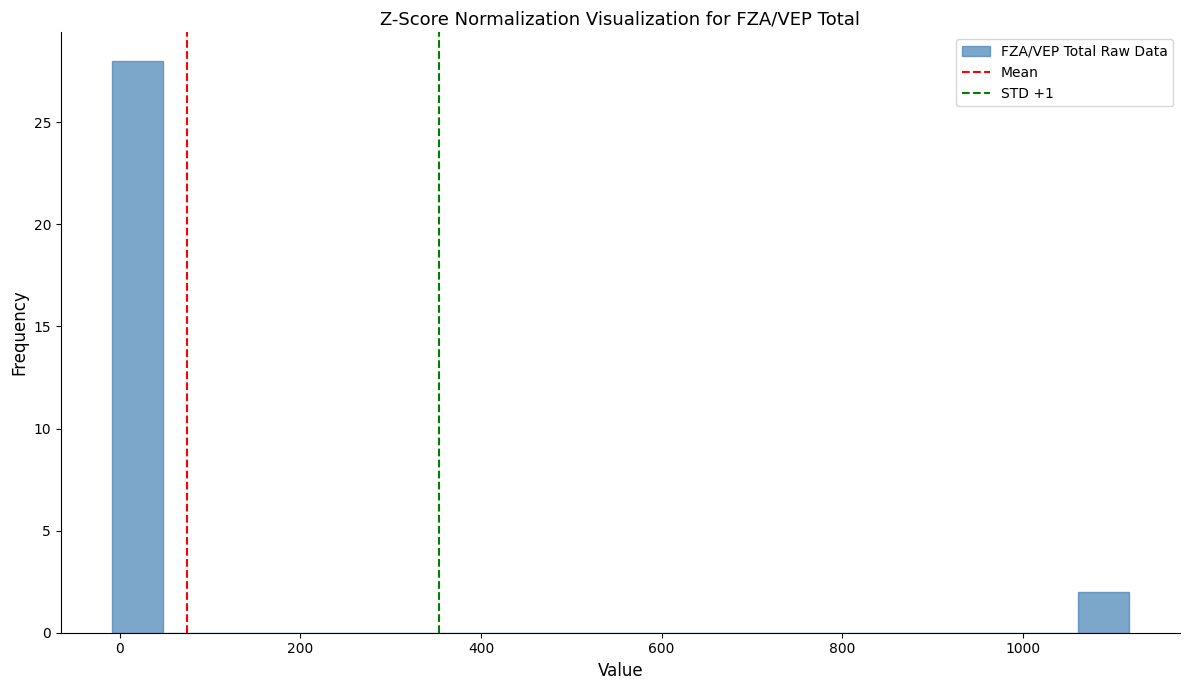

Read against the x-axis, roughly where is the centre of the tallest bar?

20